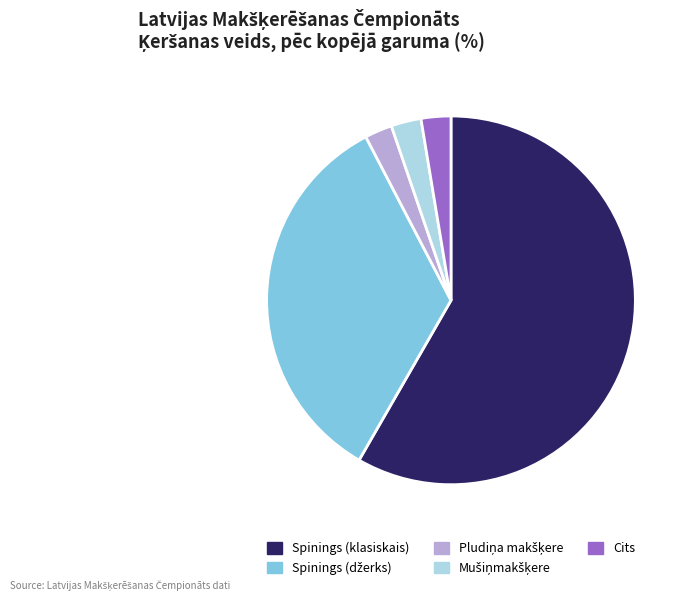

True or false: Spinings (klasiskais) accounts for 58% of the total.

True